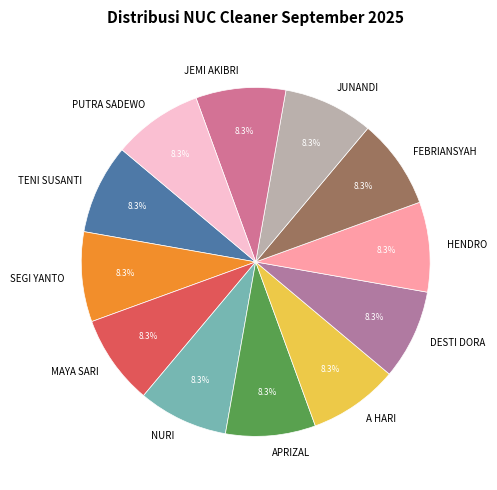

Approximately how many times larger is the value at DESTI DORA compared to SEGI YANTO?

1.0